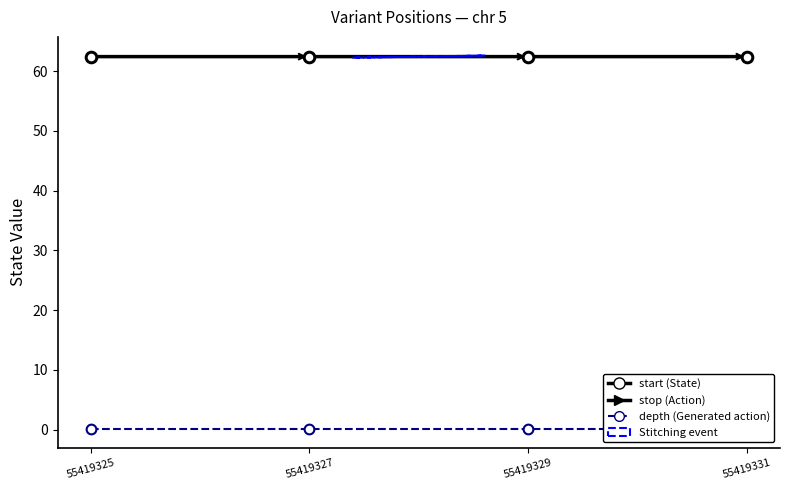

True or false: depth and start cross at least once.

False